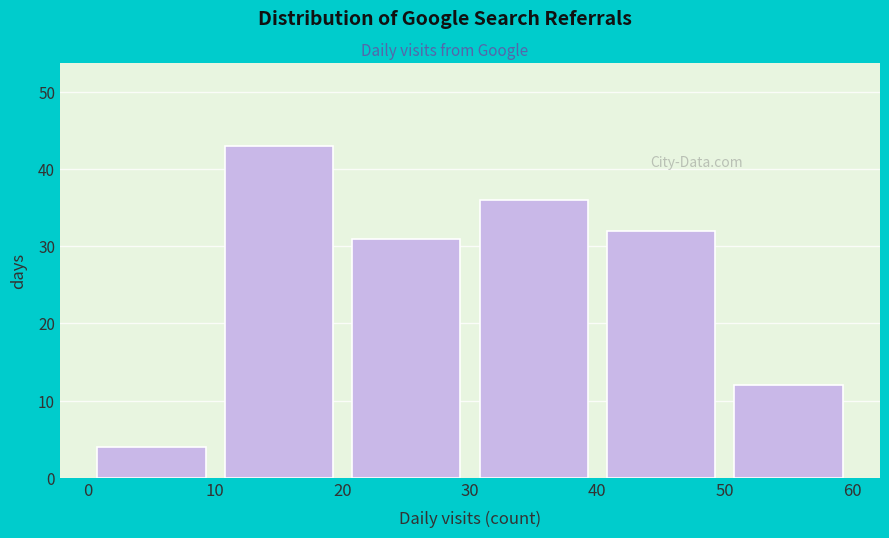

Reading left to right, list every bar in this chart as the range it spans on the x-axis followed by its height. The values are not printed on the chart, so give them approximately, as read against the axis.

0 to 10: 4
10 to 20: 43
20 to 30: 31
30 to 40: 36
40 to 50: 32
50 to 60: 12